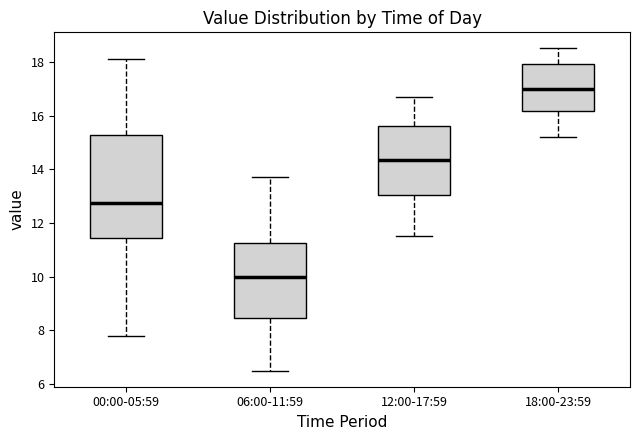

Which box is the tallest, from its lower edge to its upper edge?

00:00-05:59